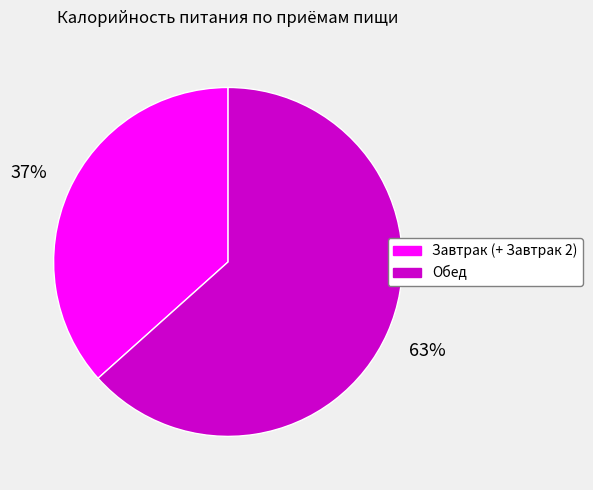

Do Обед and Завтрак (+ Завтрак 2) together represent more than half of the pie?

Yes